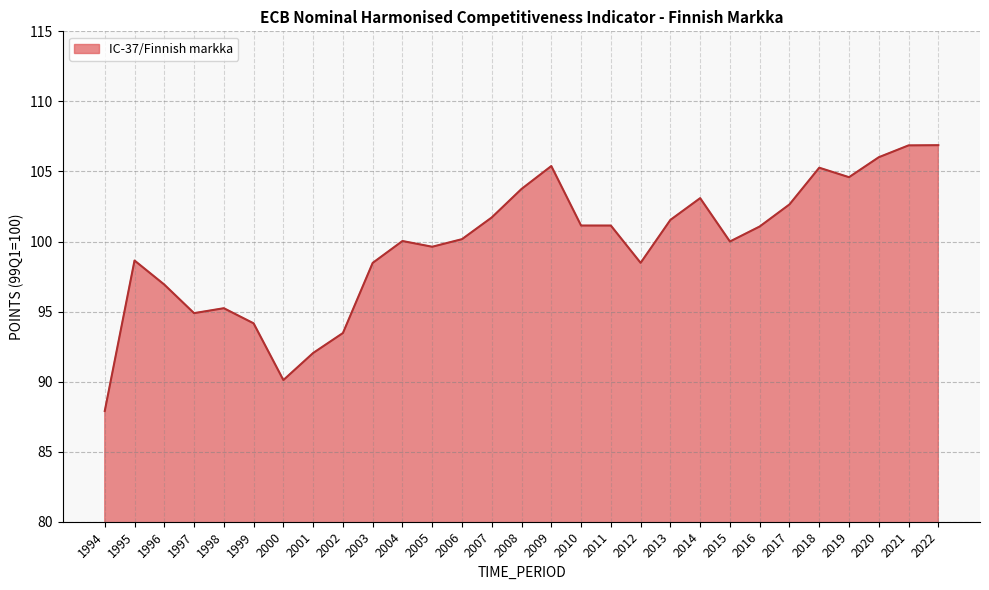

Count the number of data series in this chart.

1